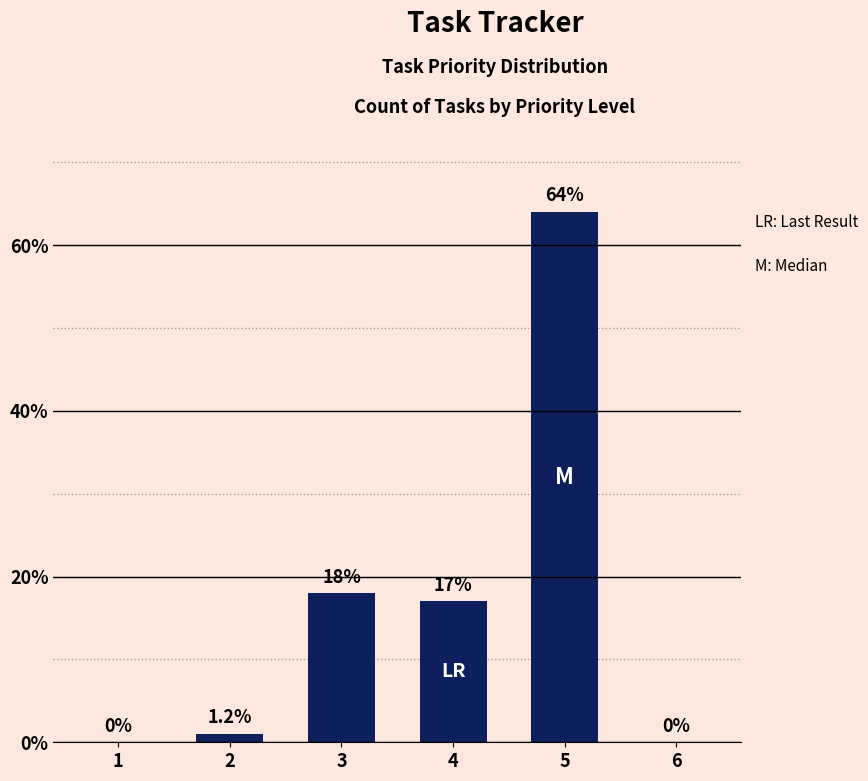

The value at 5 is 32. True or false?

False